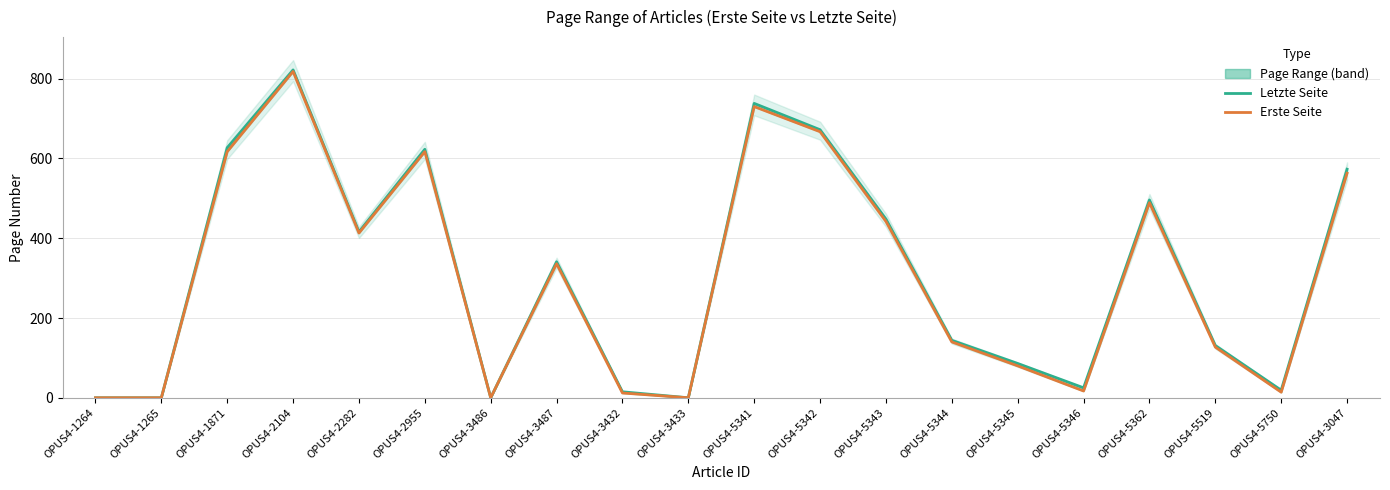

Where is the first local minimum for Erste Seite?

OPUS4-2282